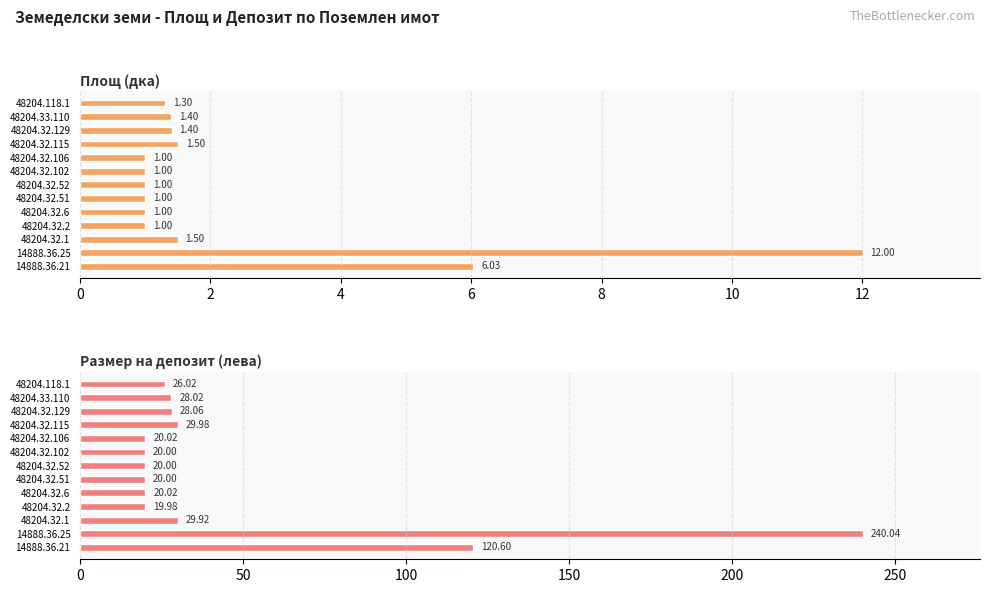

What is the difference between the maximum and minimum values in the Площ (дка) series?

11.0